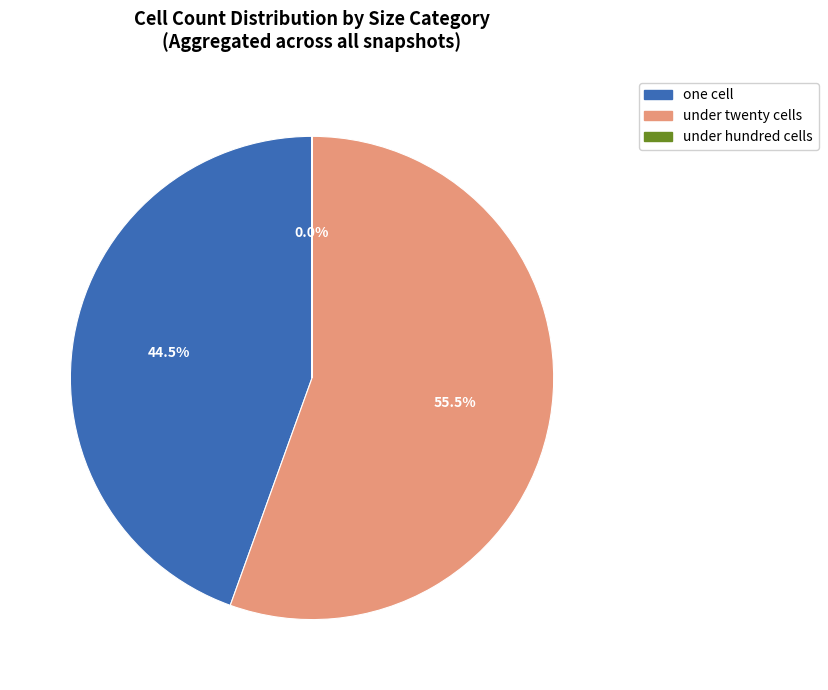

Does any single category account for the majority?

Yes